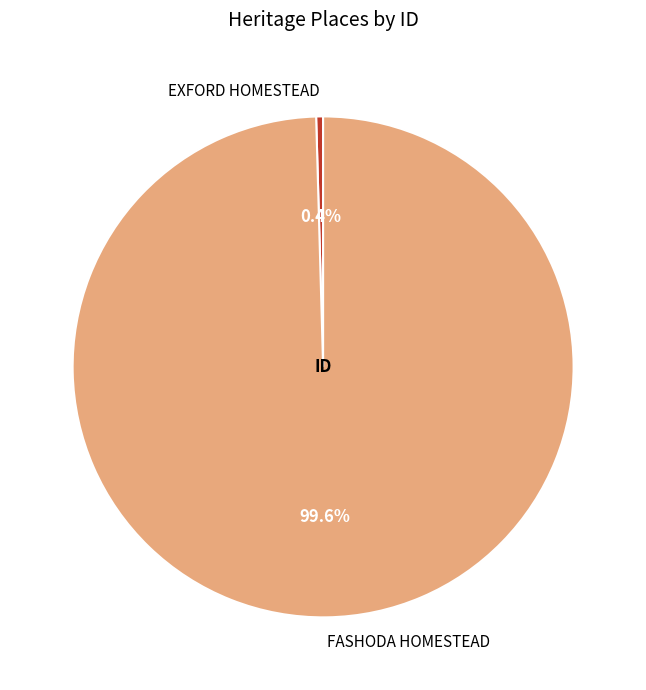

How many slices are in this pie chart?

2